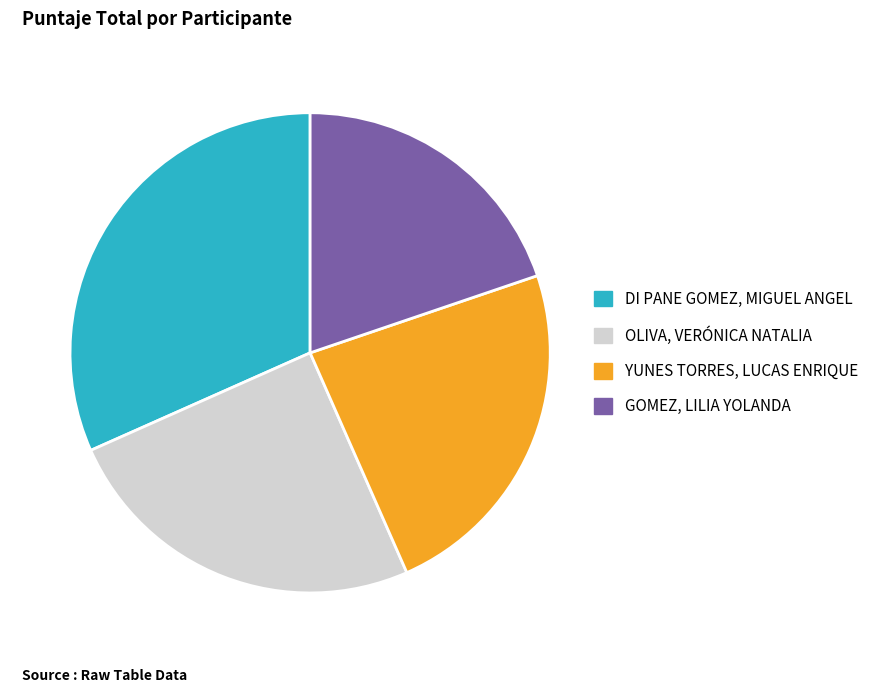

Which category has the biggest portion of the pie?

DI PANE GOMEZ, MIGUEL ANGEL